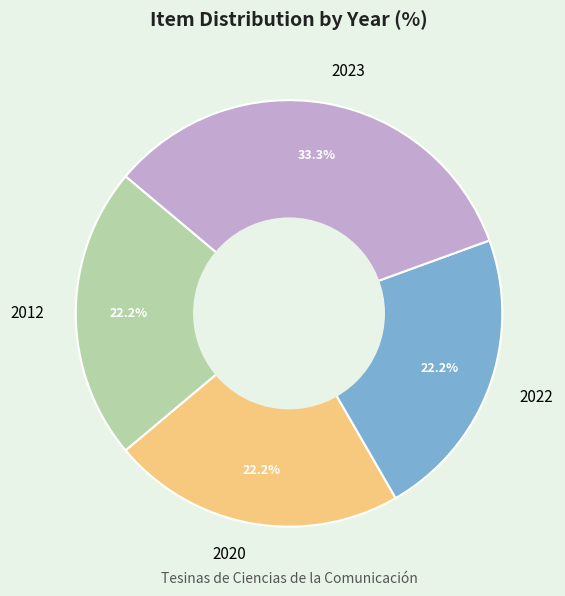

Does 2012 account for over 50% of the chart?

No